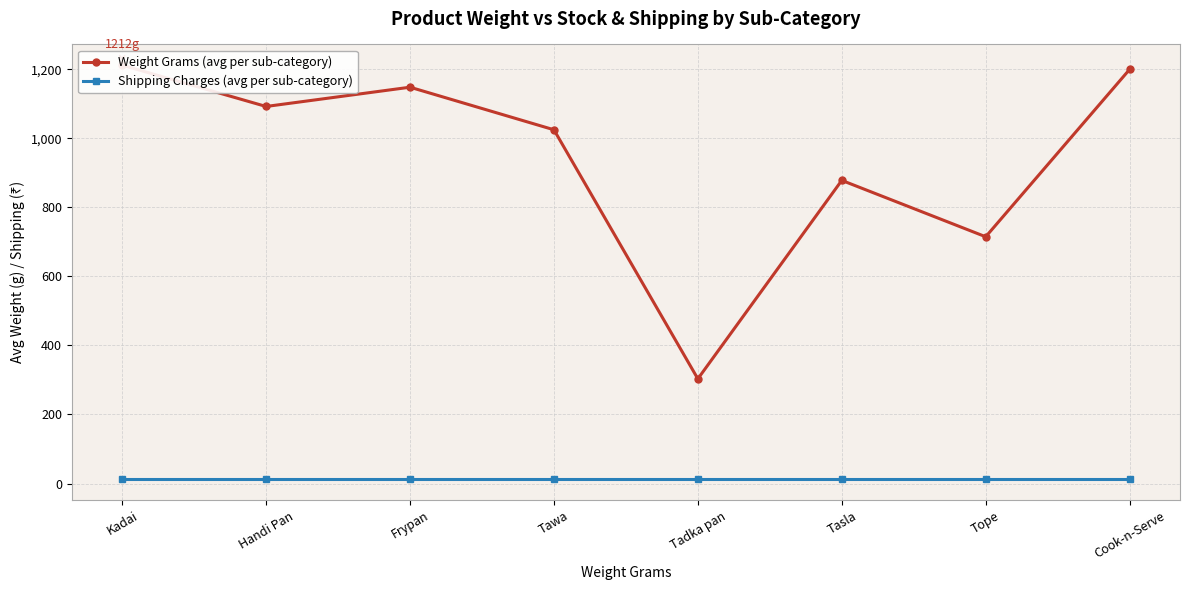

Rank the series by their average value, from lowest to highest.

Shipping Charges (avg per sub-category), Weight Grams (avg per sub-category)